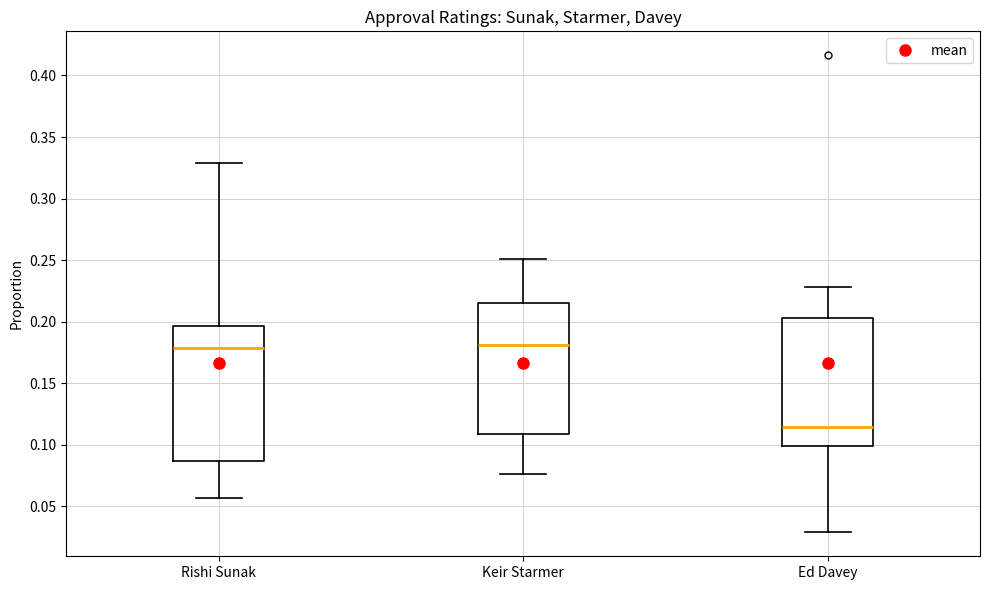

Reading left to right, transcribe this box plot: for each box, give where its median line is, the range the box spans, and where its two whiskers end, as read against the y-axis. The values are not printed on the chart, so give them approximately, as read against the axis.

Rishi Sunak: median 0.180, box 0.085 to 0.195, whiskers 0.055 to 0.330
Keir Starmer: median 0.180, box 0.110 to 0.215, whiskers 0.075 to 0.250
Ed Davey: median 0.115, box 0.100 to 0.205, whiskers 0.030 to 0.230